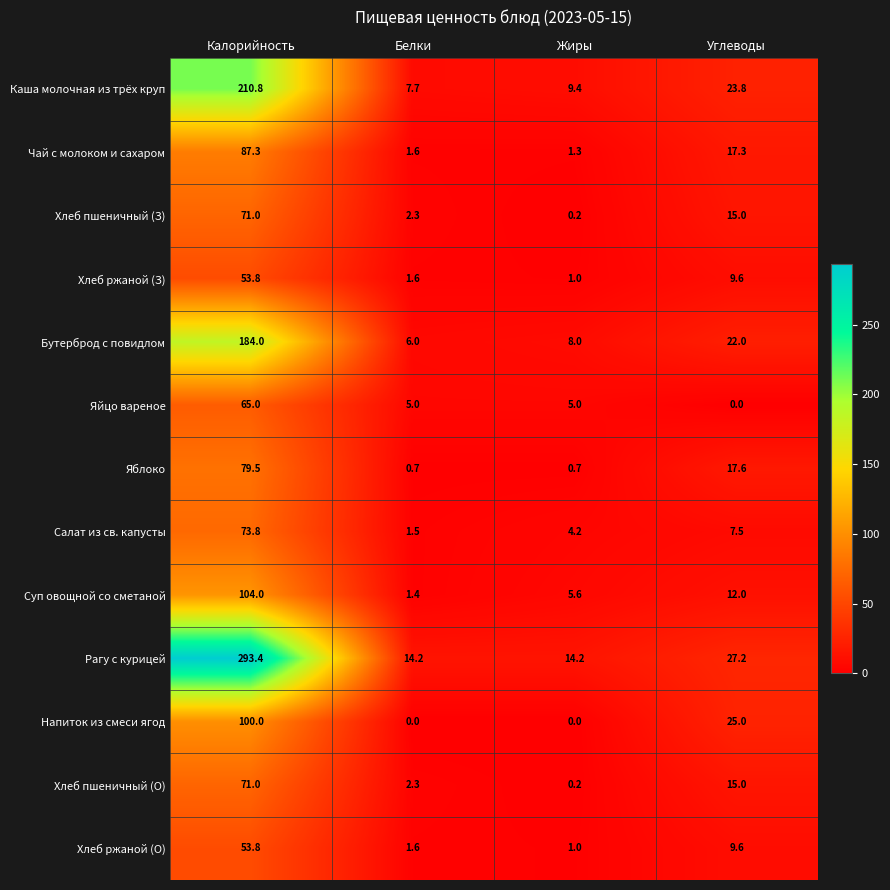

Rank the categories by Хлеб пшеничный (З) value from lowest to highest.

Жиры, Белки, Углеводы, Калорийность